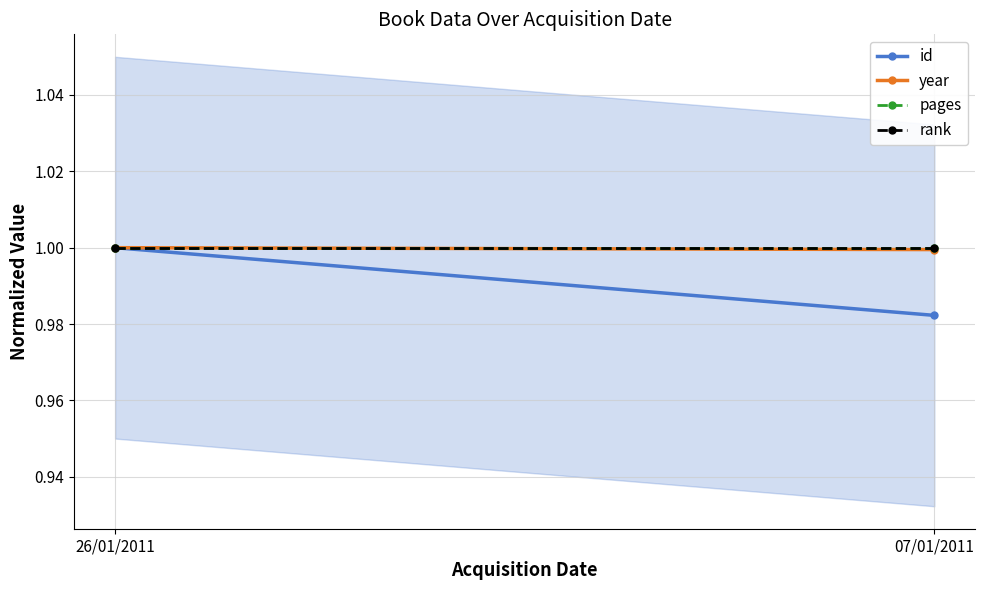

At how many categories does at least one series exceed 0?

2